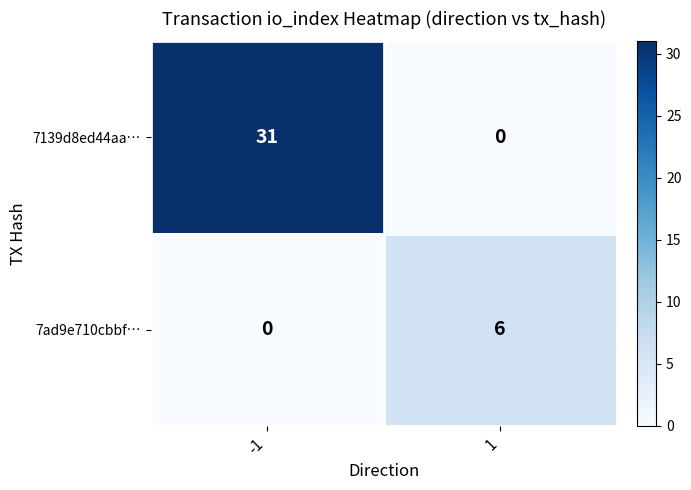

What is the sum of the 7139d8ed44aa… values at 1 and -1?

31